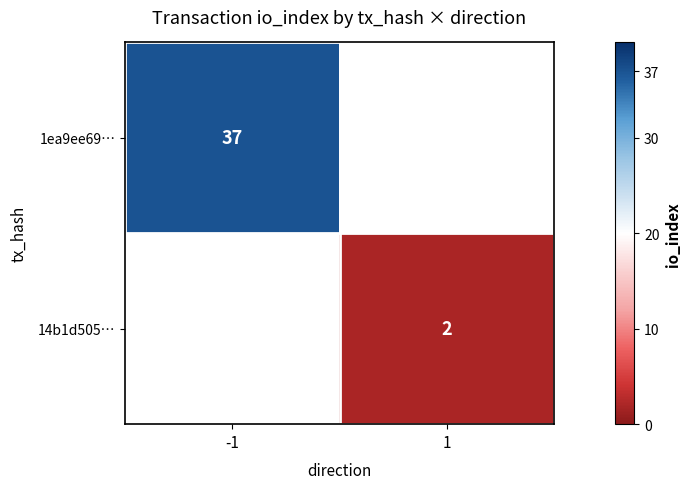

Rank the series by their maximum value, from highest to lowest.

1ea9ee69…, 14b1d505…